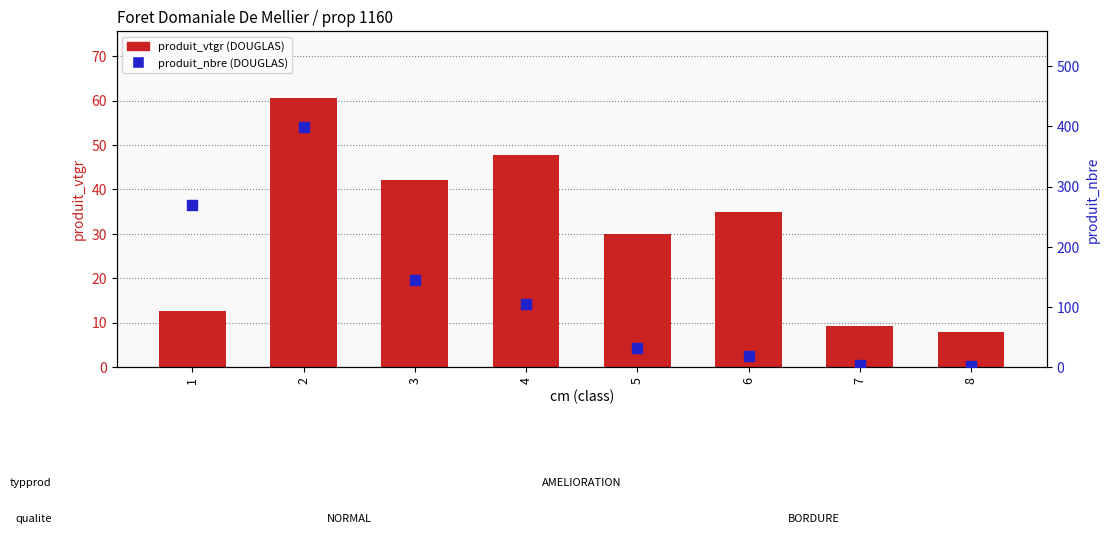

Which series contains the lowest Y value?

produit_nbre (DOUGLAS)